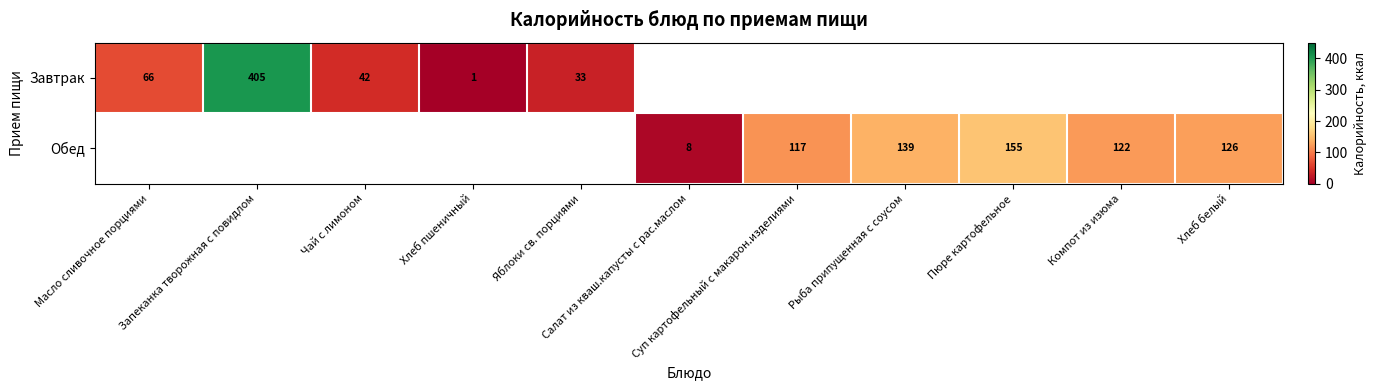

Which series has the largest range (max minus min)?

Завтрак